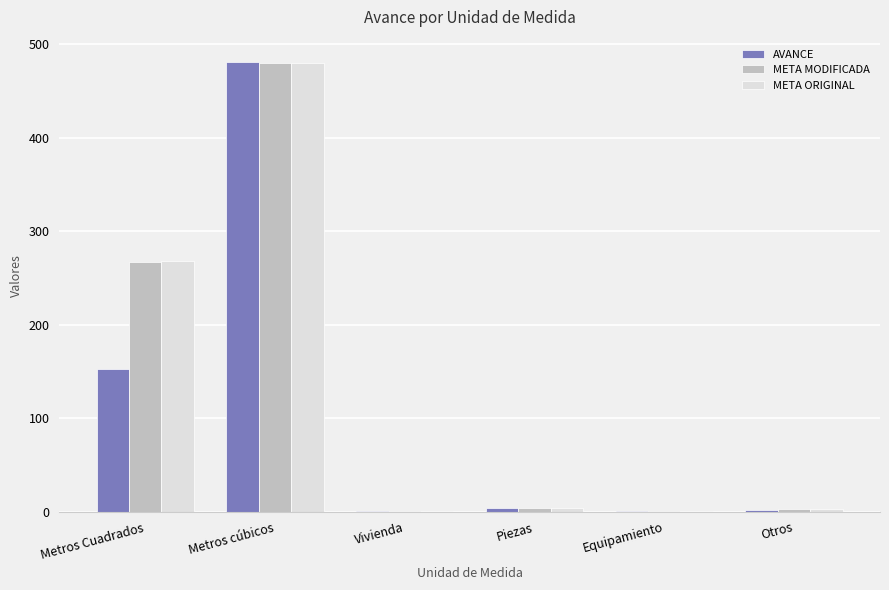

How many data points does each series have?

6